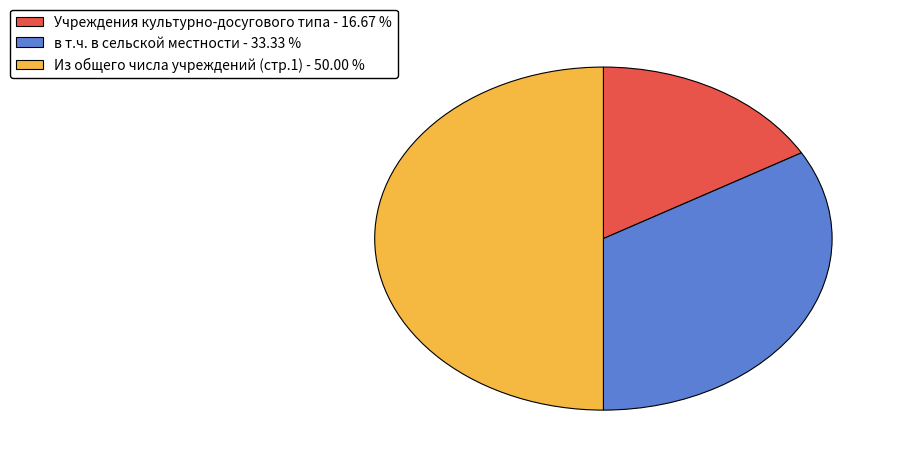

What is the largest slice in the pie chart?

Из общего числа учреждений (стр.1)